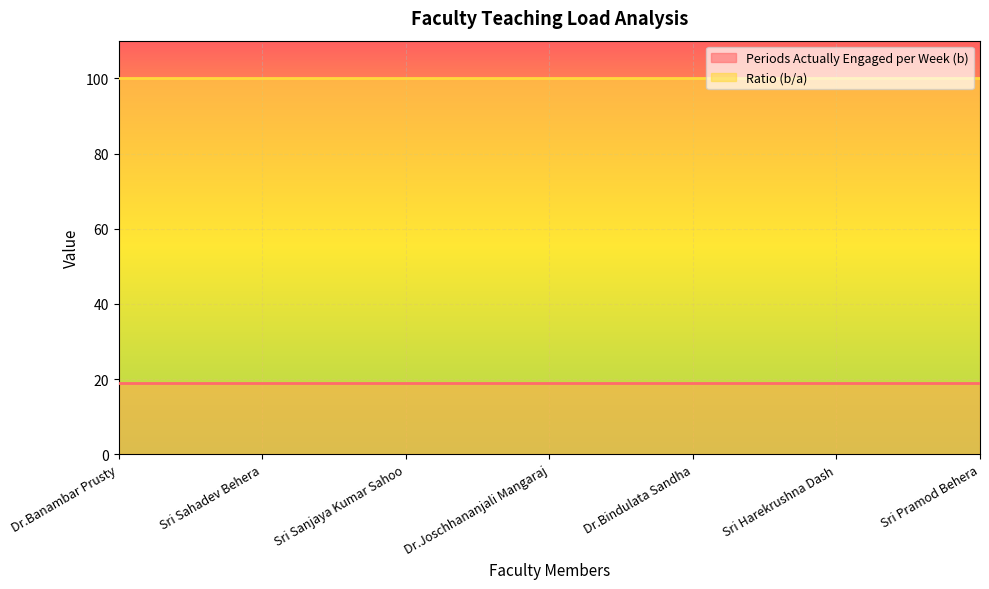

What is the total value across all series at Dr.Banambar Prusty?

119